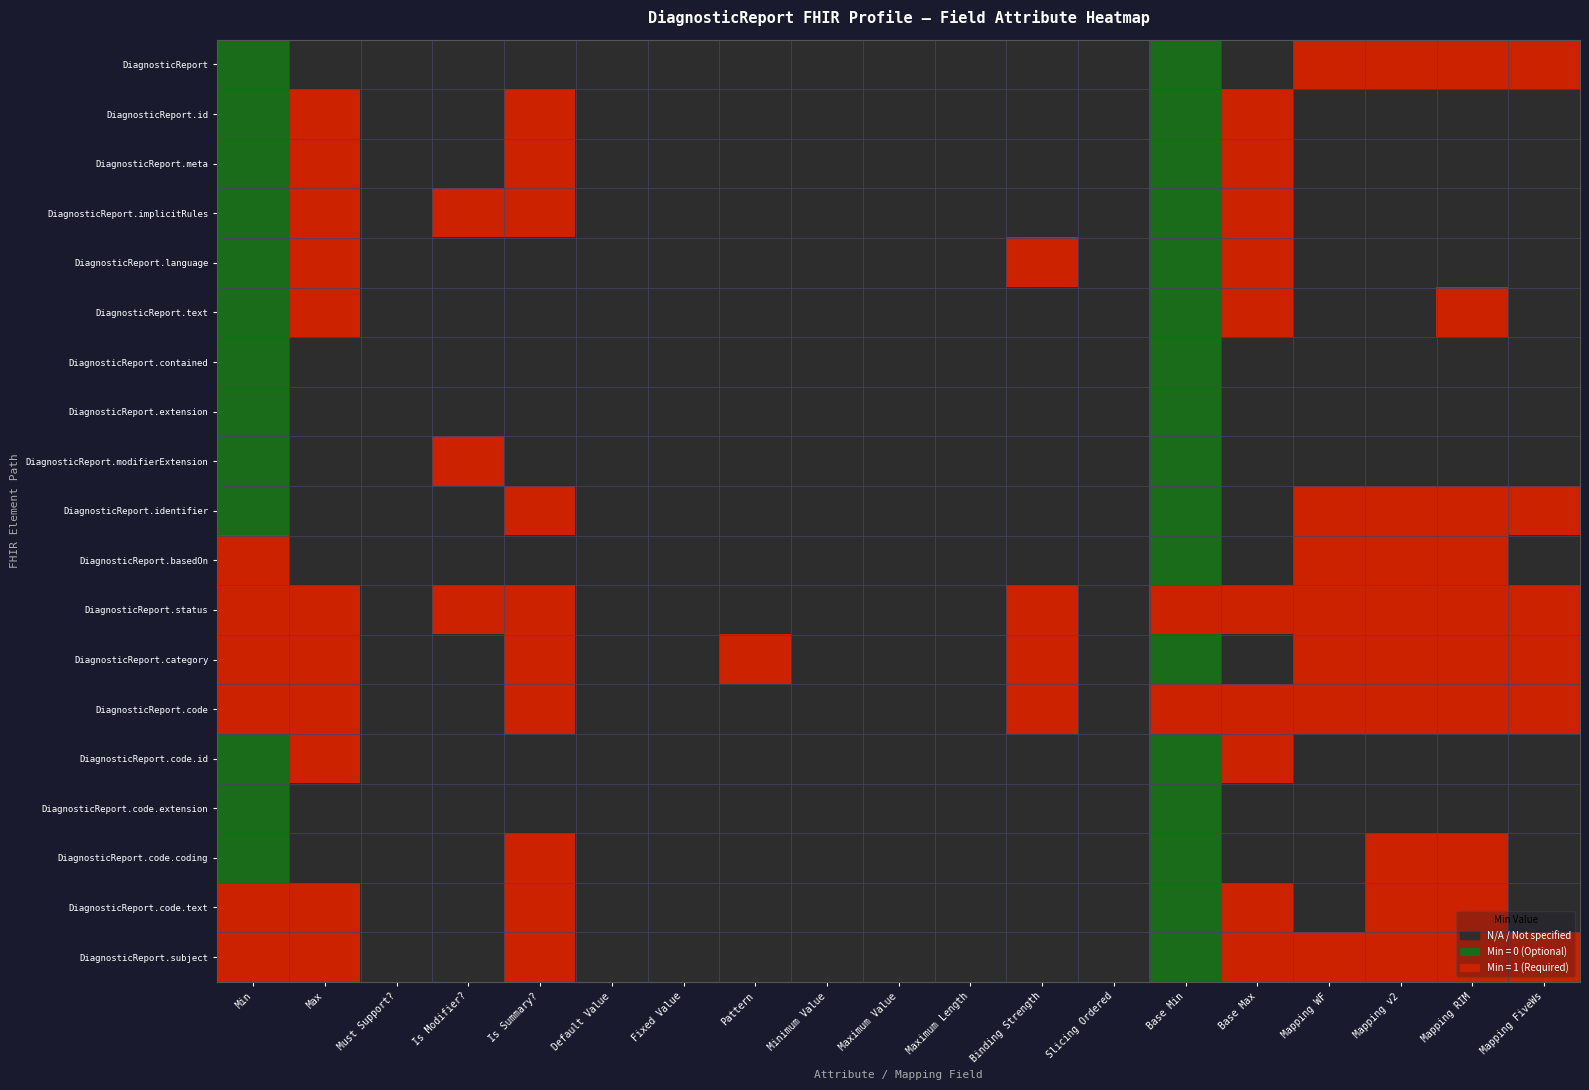

Reading left to right, list all the values displayed in this chart.

DiagnosticReport: Min=0	Max=-1	Must Support?=-1	Is Modifier?=-1	Is Summary?=-1	Default Value=-1	Fixed Value=-1	Pattern=-1	Minimum Value=-1	Maximum Value=-1	Maximum Length=-1	Binding Strength=-1	Slicing Ordered=-1	Base Min=0	Base Max=-1	Mapping WF=1	Mapping v2=1	Mapping RIM=1	Mapping FiveWs=1
DiagnosticReport.id: Min=0	Max=1	Must Support?=-1	Is Modifier?=-1	Is Summary?=1	Default Value=-1	Fixed Value=-1	Pattern=-1	Minimum Value=-1	Maximum Value=-1	Maximum Length=-1	Binding Strength=-1	Slicing Ordered=-1	Base Min=0	Base Max=1	Mapping WF=-1	Mapping v2=-1	Mapping RIM=-1	Mapping FiveWs=-1
DiagnosticReport.meta: Min=0	Max=1	Must Support?=-1	Is Modifier?=-1	Is Summary?=1	Default Value=-1	Fixed Value=-1	Pattern=-1	Minimum Value=-1	Maximum Value=-1	Maximum Length=-1	Binding Strength=-1	Slicing Ordered=-1	Base Min=0	Base Max=1	Mapping WF=-1	Mapping v2=-1	Mapping RIM=-1	Mapping FiveWs=-1
DiagnosticReport.implicitRules: Min=0	Max=1	Must Support?=-1	Is Modifier?=1	Is Summary?=1	Default Value=-1	Fixed Value=-1	Pattern=-1	Minimum Value=-1	Maximum Value=-1	Maximum Length=-1	Binding Strength=-1	Slicing Ordered=-1	Base Min=0	Base Max=1	Mapping WF=-1	Mapping v2=-1	Mapping RIM=-1	Mapping FiveWs=-1
DiagnosticReport.language: Min=0	Max=1	Must Support?=-1	Is Modifier?=-1	Is Summary?=-1	Default Value=-1	Fixed Value=-1	Pattern=-1	Minimum Value=-1	Maximum Value=-1	Maximum Length=-1	Binding Strength=1	Slicing Ordered=-1	Base Min=0	Base Max=1	Mapping WF=-1	Mapping v2=-1	Mapping RIM=-1	Mapping FiveWs=-1
DiagnosticReport.text: Min=0	Max=1	Must Support?=-1	Is Modifier?=-1	Is Summary?=-1	Default Value=-1	Fixed Value=-1	Pattern=-1	Minimum Value=-1	Maximum Value=-1	Maximum Length=-1	Binding Strength=-1	Slicing Ordered=-1	Base Min=0	Base Max=1	Mapping WF=-1	Mapping v2=-1	Mapping RIM=1	Mapping FiveWs=-1
DiagnosticReport.contained: Min=0	Max=-1	Must Support?=-1	Is Modifier?=-1	Is Summary?=-1	Default Value=-1	Fixed Value=-1	Pattern=-1	Minimum Value=-1	Maximum Value=-1	Maximum Length=-1	Binding Strength=-1	Slicing Ordered=-1	Base Min=0	Base Max=-1	Mapping WF=-1	Mapping v2=-1	Mapping RIM=-1	Mapping FiveWs=-1
DiagnosticReport.extension: Min=0	Max=-1	Must Support?=-1	Is Modifier?=-1	Is Summary?=-1	Default Value=-1	Fixed Value=-1	Pattern=-1	Minimum Value=-1	Maximum Value=-1	Maximum Length=-1	Binding Strength=-1	Slicing Ordered=-1	Base Min=0	Base Max=-1	Mapping WF=-1	Mapping v2=-1	Mapping RIM=-1	Mapping FiveWs=-1
DiagnosticReport.modifierExtension: Min=0	Max=-1	Must Support?=-1	Is Modifier?=1	Is Summary?=-1	Default Value=-1	Fixed Value=-1	Pattern=-1	Minimum Value=-1	Maximum Value=-1	Maximum Length=-1	Binding Strength=-1	Slicing Ordered=-1	Base Min=0	Base Max=-1	Mapping WF=-1	Mapping v2=-1	Mapping RIM=-1	Mapping FiveWs=-1
DiagnosticReport.identifier: Min=0	Max=-1	Must Support?=-1	Is Modifier?=-1	Is Summary?=1	Default Value=-1	Fixed Value=-1	Pattern=-1	Minimum Value=-1	Maximum Value=-1	Maximum Length=-1	Binding Strength=-1	Slicing Ordered=-1	Base Min=0	Base Max=-1	Mapping WF=1	Mapping v2=1	Mapping RIM=1	Mapping FiveWs=1
DiagnosticReport.basedOn: Min=1	Max=-1	Must Support?=-1	Is Modifier?=-1	Is Summary?=-1	Default Value=-1	Fixed Value=-1	Pattern=-1	Minimum Value=-1	Maximum Value=-1	Maximum Length=-1	Binding Strength=-1	Slicing Ordered=-1	Base Min=0	Base Max=-1	Mapping WF=1	Mapping v2=1	Mapping RIM=1	Mapping FiveWs=-1
DiagnosticReport.status: Min=1	Max=1	Must Support?=-1	Is Modifier?=1	Is Summary?=1	Default Value=-1	Fixed Value=-1	Pattern=-1	Minimum Value=-1	Maximum Value=-1	Maximum Length=-1	Binding Strength=1	Slicing Ordered=-1	Base Min=1	Base Max=1	Mapping WF=1	Mapping v2=1	Mapping RIM=1	Mapping FiveWs=1
DiagnosticReport.category: Min=1	Max=1	Must Support?=-1	Is Modifier?=-1	Is Summary?=1	Default Value=-1	Fixed Value=-1	Pattern=1	Minimum Value=-1	Maximum Value=-1	Maximum Length=-1	Binding Strength=1	Slicing Ordered=-1	Base Min=0	Base Max=-1	Mapping WF=1	Mapping v2=1	Mapping RIM=1	Mapping FiveWs=1
DiagnosticReport.code: Min=1	Max=1	Must Support?=-1	Is Modifier?=-1	Is Summary?=1	Default Value=-1	Fixed Value=-1	Pattern=-1	Minimum Value=-1	Maximum Value=-1	Maximum Length=-1	Binding Strength=1	Slicing Ordered=-1	Base Min=1	Base Max=1	Mapping WF=1	Mapping v2=1	Mapping RIM=1	Mapping FiveWs=1
DiagnosticReport.code.id: Min=0	Max=1	Must Support?=-1	Is Modifier?=-1	Is Summary?=-1	Default Value=-1	Fixed Value=-1	Pattern=-1	Minimum Value=-1	Maximum Value=-1	Maximum Length=-1	Binding Strength=-1	Slicing Ordered=-1	Base Min=0	Base Max=1	Mapping WF=-1	Mapping v2=-1	Mapping RIM=-1	Mapping FiveWs=-1
DiagnosticReport.code.extension: Min=0	Max=-1	Must Support?=-1	Is Modifier?=-1	Is Summary?=-1	Default Value=-1	Fixed Value=-1	Pattern=-1	Minimum Value=-1	Maximum Value=-1	Maximum Length=-1	Binding Strength=-1	Slicing Ordered=-1	Base Min=0	Base Max=-1	Mapping WF=-1	Mapping v2=-1	Mapping RIM=-1	Mapping FiveWs=-1
DiagnosticReport.code.coding: Min=0	Max=-1	Must Support?=-1	Is Modifier?=-1	Is Summary?=1	Default Value=-1	Fixed Value=-1	Pattern=-1	Minimum Value=-1	Maximum Value=-1	Maximum Length=-1	Binding Strength=-1	Slicing Ordered=-1	Base Min=0	Base Max=-1	Mapping WF=-1	Mapping v2=1	Mapping RIM=1	Mapping FiveWs=-1
DiagnosticReport.code.text: Min=1	Max=1	Must Support?=-1	Is Modifier?=-1	Is Summary?=1	Default Value=-1	Fixed Value=-1	Pattern=-1	Minimum Value=-1	Maximum Value=-1	Maximum Length=-1	Binding Strength=-1	Slicing Ordered=-1	Base Min=0	Base Max=1	Mapping WF=-1	Mapping v2=1	Mapping RIM=1	Mapping FiveWs=-1
DiagnosticReport.subject: Min=1	Max=1	Must Support?=-1	Is Modifier?=-1	Is Summary?=1	Default Value=-1	Fixed Value=-1	Pattern=-1	Minimum Value=-1	Maximum Value=-1	Maximum Length=-1	Binding Strength=-1	Slicing Ordered=-1	Base Min=0	Base Max=1	Mapping WF=1	Mapping v2=1	Mapping RIM=1	Mapping FiveWs=1